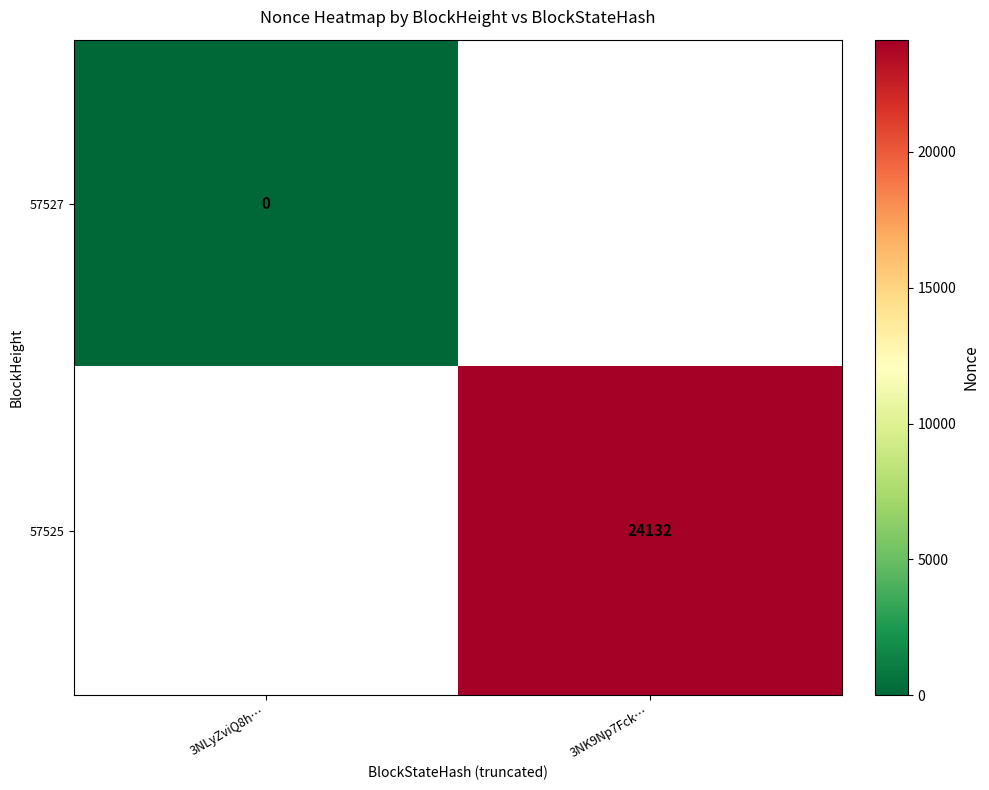

Which has a higher value, 3NLyZviQ8h… or 3NK9Np7Fck…?

3NK9Np7Fck…